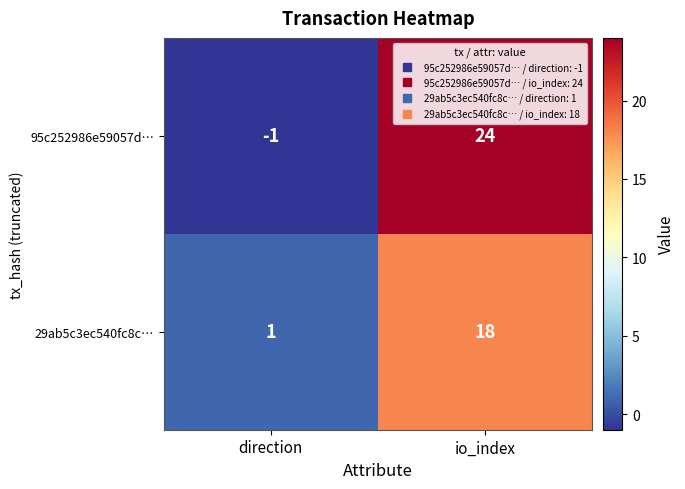

List the series in order of their peak value, highest first.

95c252986e59057d…, 29ab5c3ec540fc8c…